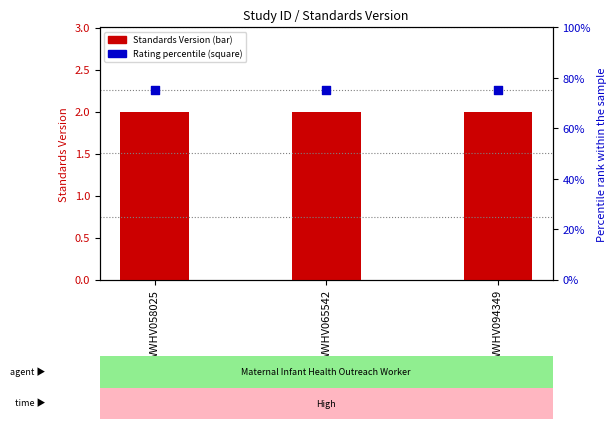

Which series reaches the minimum Y coordinate?

Standards Version